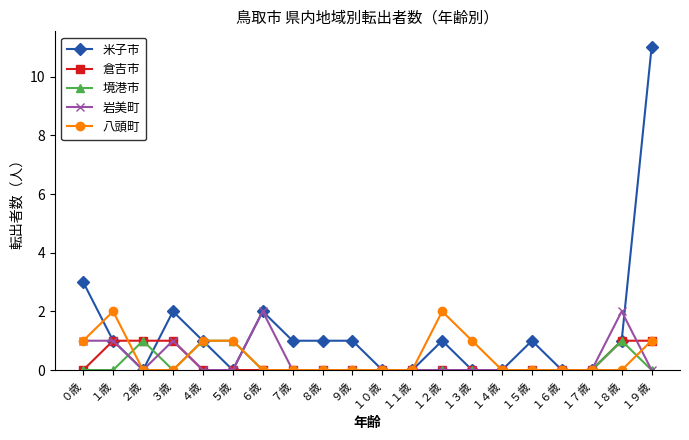

Is this an area chart (filled region under the line)?

No